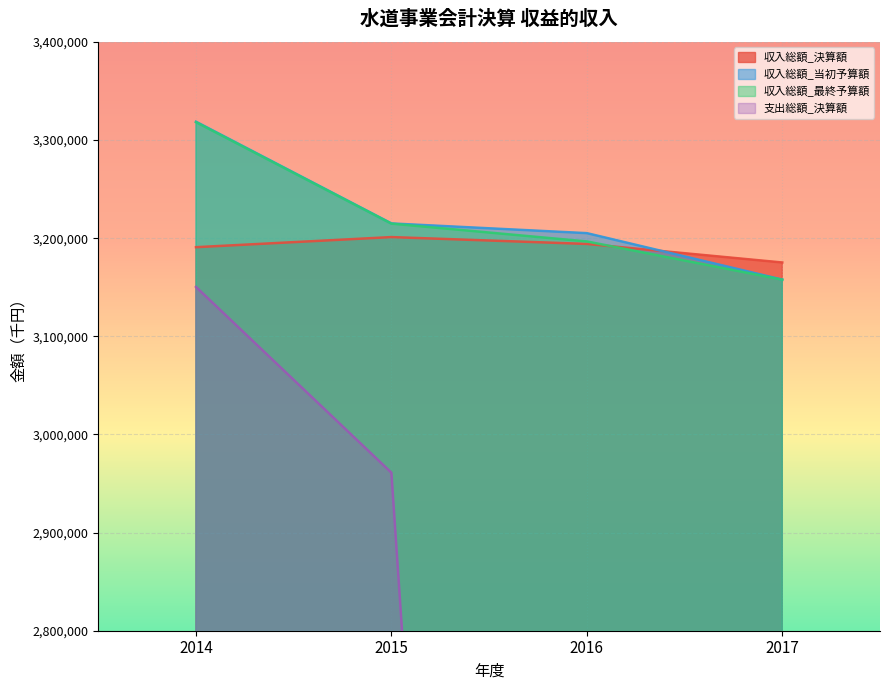

List the labels in order of 支出総額_決算額 value, smallest first.

2016, 2017, 2015, 2014